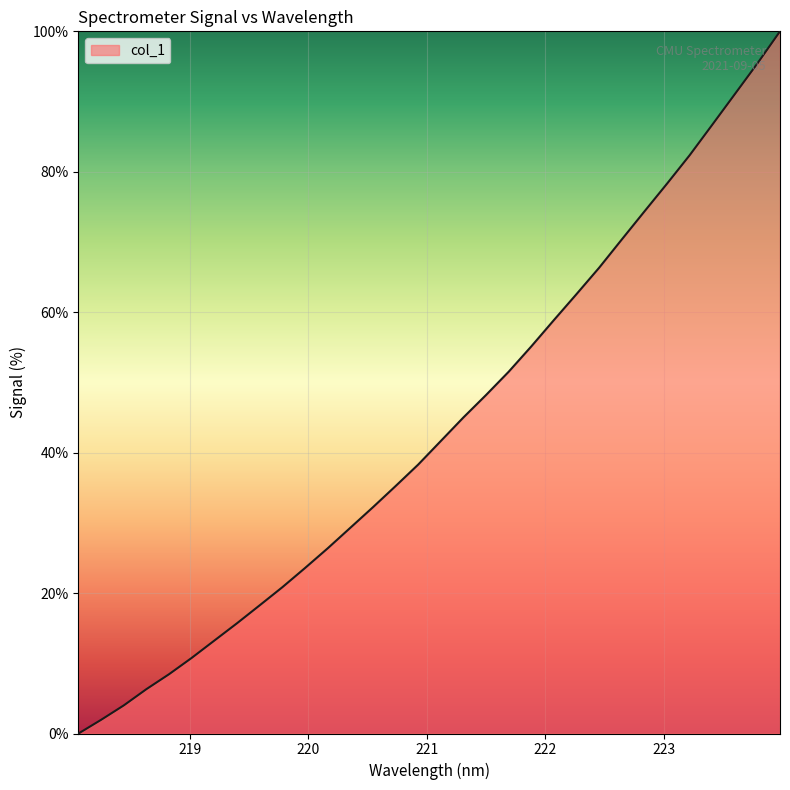

Reading left to right, transcribe all the data shown in this chart.

0.0	2.0	4.0	6.3	8.5	10.8	13.2	15.7	18.3	20.8	23.6	26.4	29.3	32.2	35.2	38.3	41.7	45.0	48.2	51.5	55.1	58.9	62.6	66.3	70.4	74.3	78.3	82.3	86.7	91.0	95.4	100.0